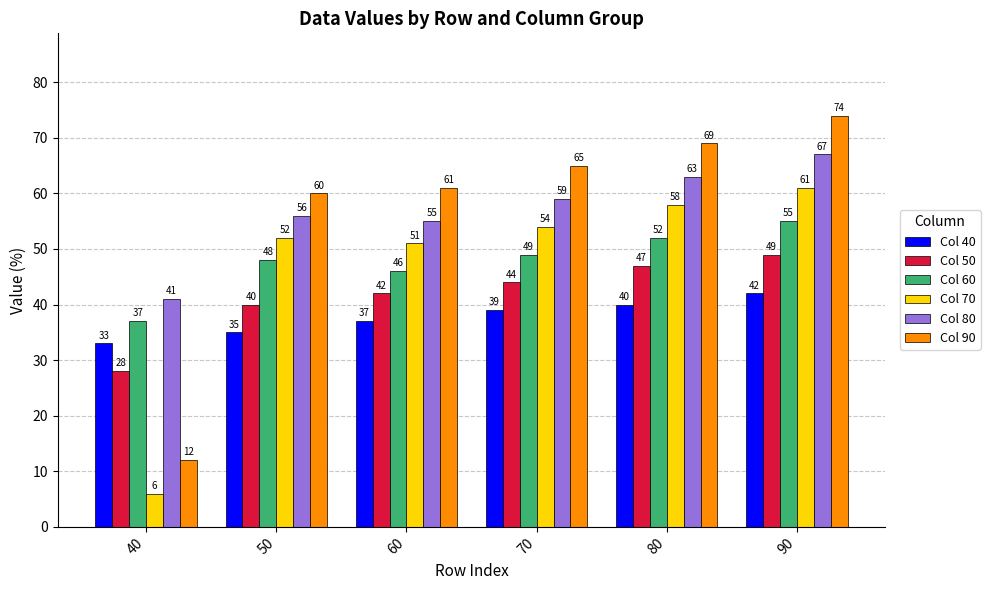

Reading left to right, transcribe all the data shown in this chart.

Col 40: 33	35	37	39	40	42
Col 50: 28	40	42	44	47	49
Col 60: 37	48	46	49	52	55
Col 70: 6	52	51	54	58	61
Col 80: 41	56	55	59	63	67
Col 90: 12	60	61	65	69	74